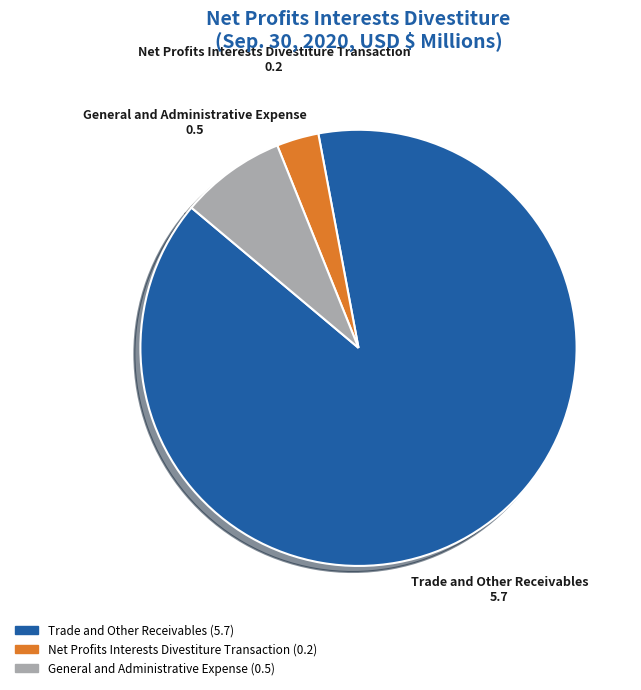

True or false: Trade and Other Receivables accounts for 82% of the total.

False